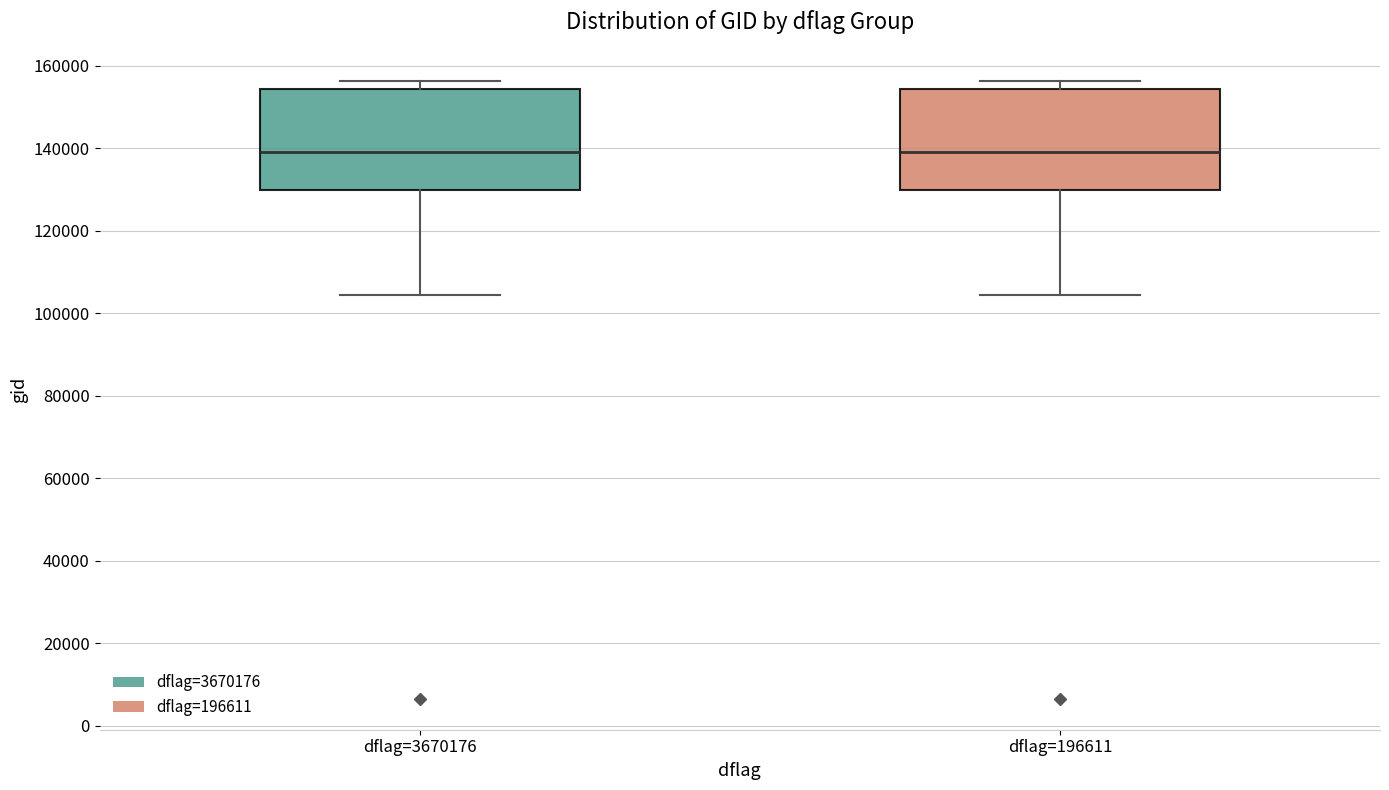

Reading left to right, read every box against the y-axis: the position of its median line, the range the box covers, and the ends of its whiskers. The values are not printed on the chart, so give them approximately, as read against the axis.

dflag=3670176: median 140000, box 130000 to 154000, whiskers 104000 to 156000
dflag=196611: median 140000, box 130000 to 154000, whiskers 104000 to 156000